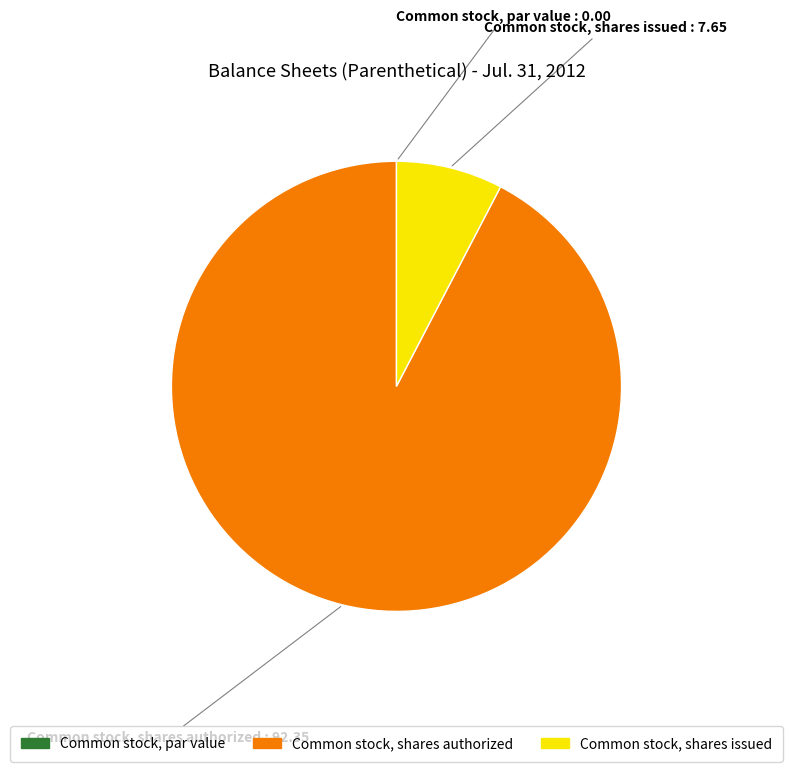

Between Common stock, shares issued and Common stock, shares authorized, which is larger?

Common stock, shares authorized